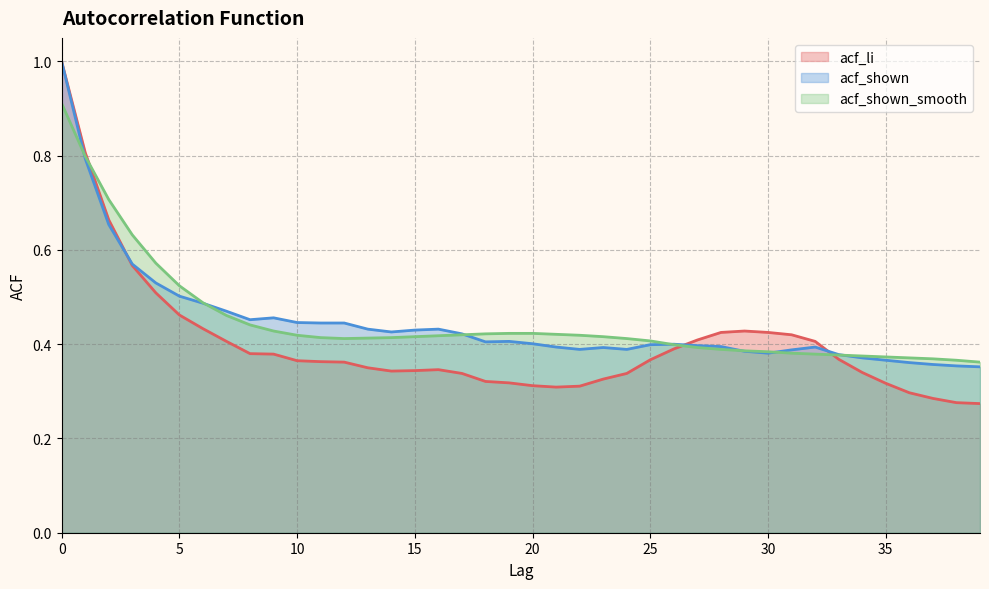

Does the chart display data point markers on the line(s)?

No